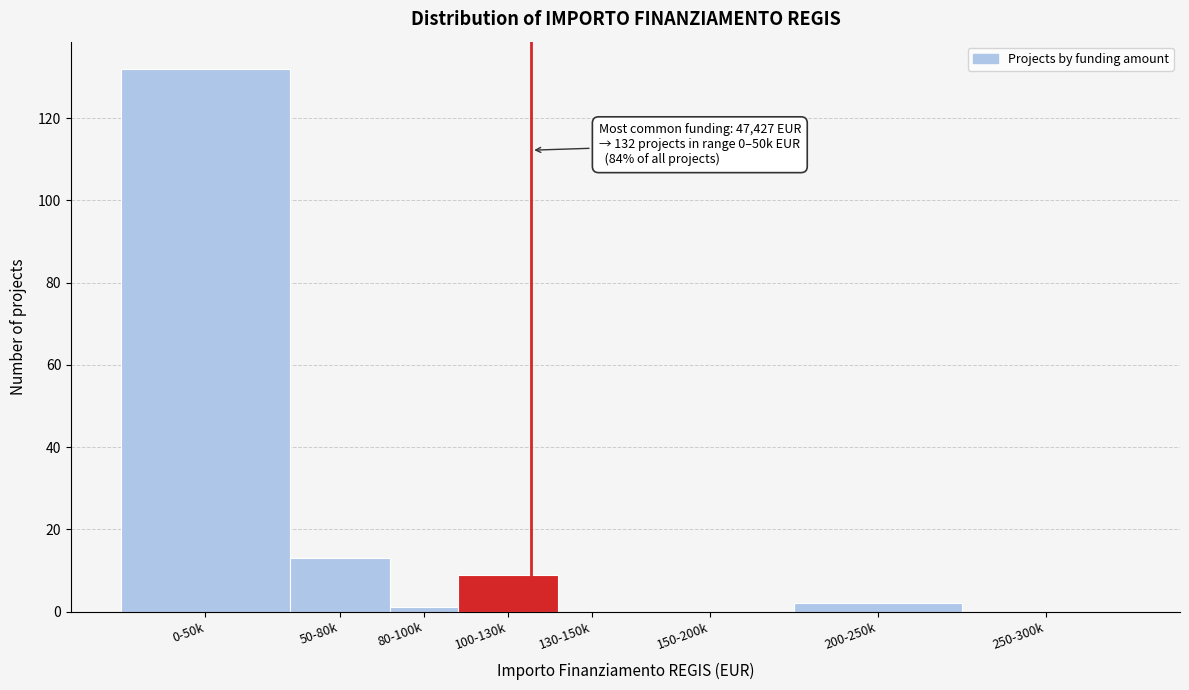

Reading left to right, transcribe all the data shown in this chart.

0-50k=132	50-80k=13	80-100k=1	100-130k=9	130-150k=0	150-200k=0	200-250k=2	250-300k=0